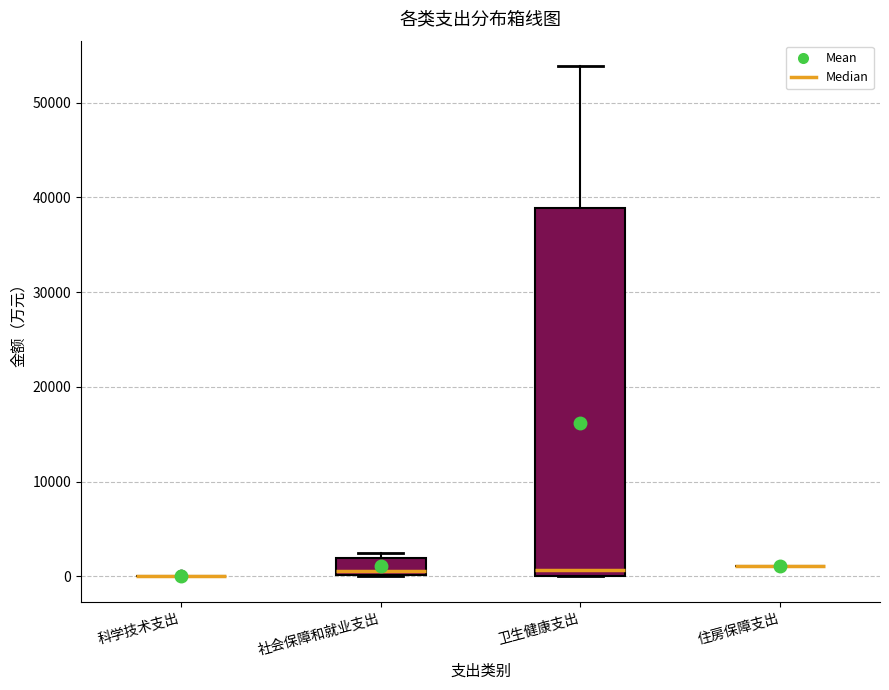

Reading left to right, read every box against the y-axis: the position of its median line, the range the box covers, and the ends of its whiskers. The values are not printed on the chart, so give them approximately, as read against the axis.

科学技术支出: box collapsed to a line at 0, whiskers 0 to 0
社会保障和就业支出: median 1000, box 0 to 2000, whiskers 0 to 2000 (just above the box's upper edge)
卫生健康支出: median 1000, box 0 to 39000, whiskers 0 to 54000
住房保障支出: box collapsed to a line at 1000, whiskers 1000 to 1000